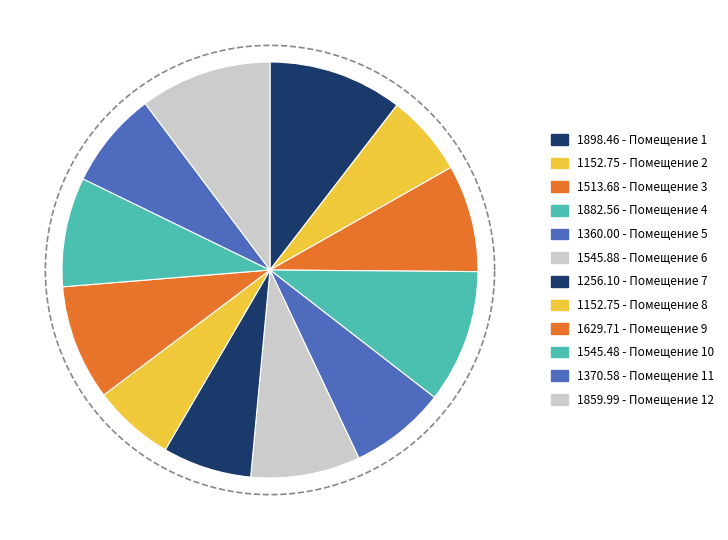

Do 2 and 7 together represent more than half of the pie?

No